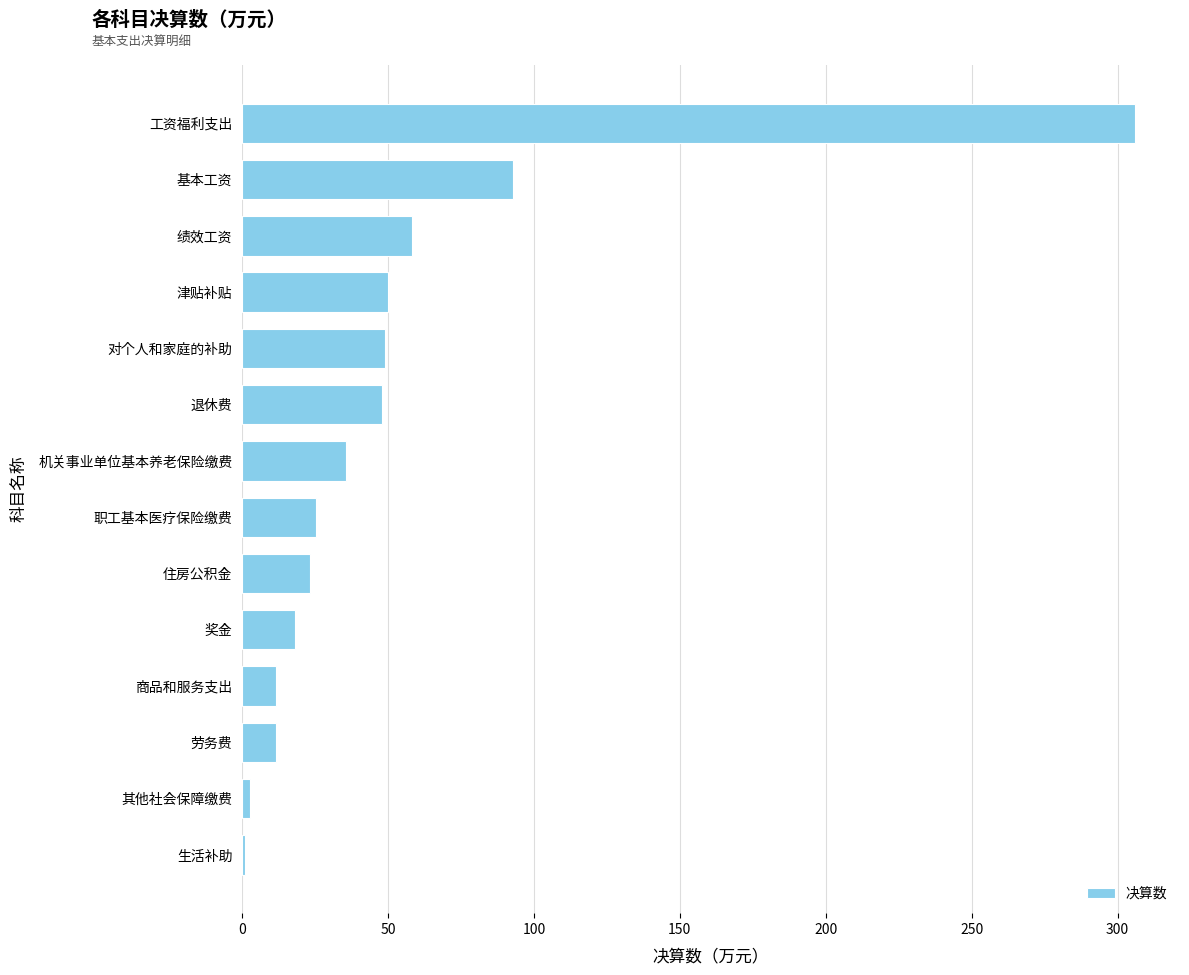

True or false: the data shows 58.3 at 机关事业单位基本养老保险缴费.

False